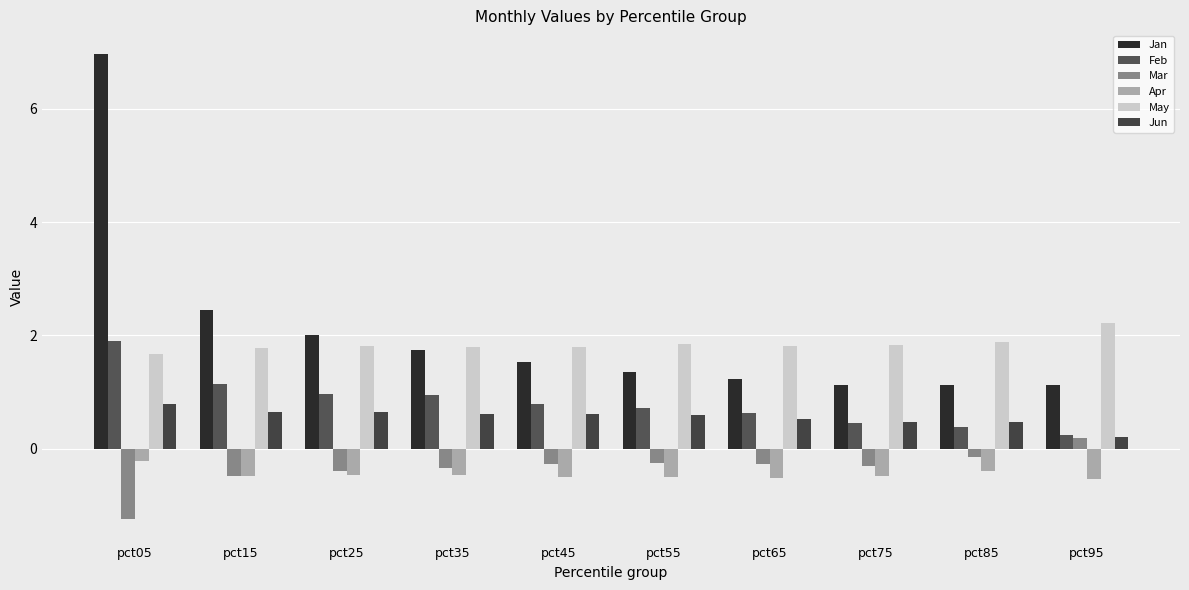

Which series has the widest spread of values?

Jan